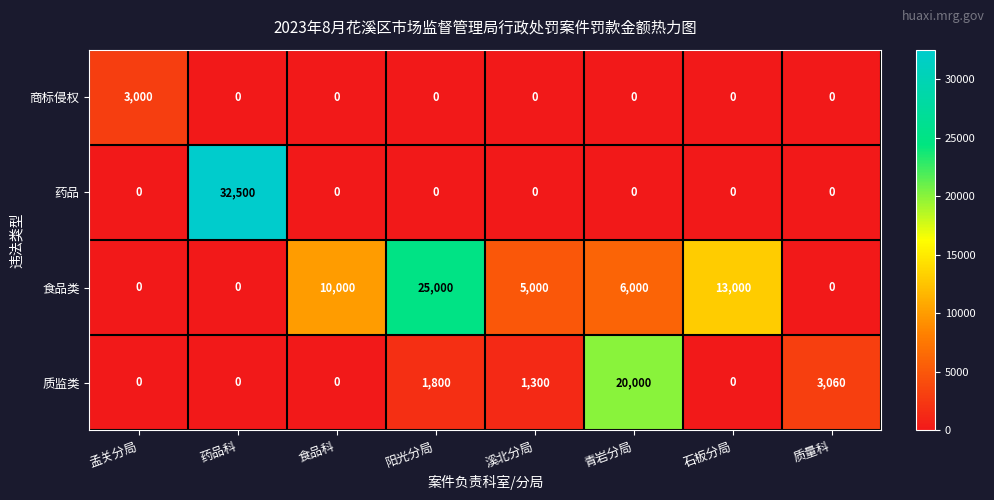

Rank the series by their maximum value, from highest to lowest.

药品, 食品类, 质监类, 商标侵权